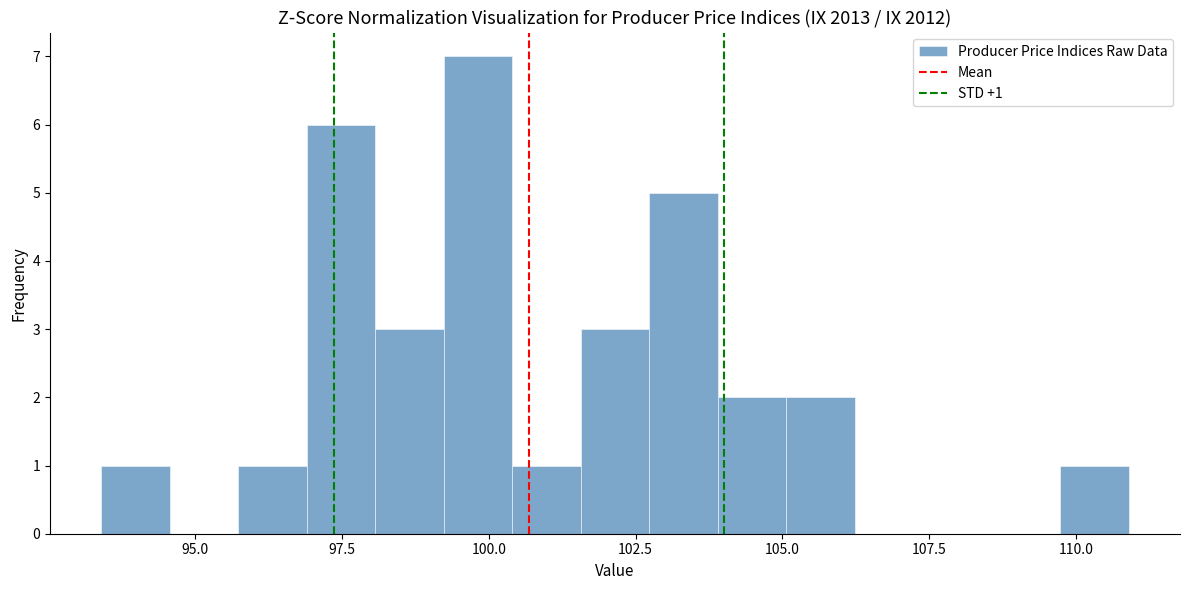

Read against the x-axis, roughly where is the centre of the tallest bar?

100.0